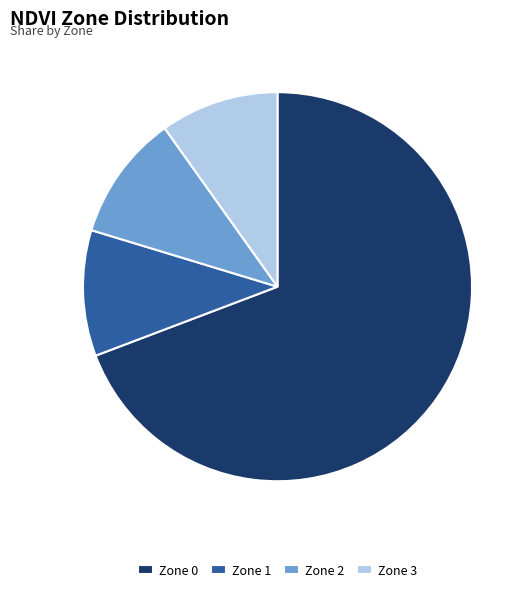

Approximately how many times larger is the value at Zone 0 compared to Zone 1?

6.6